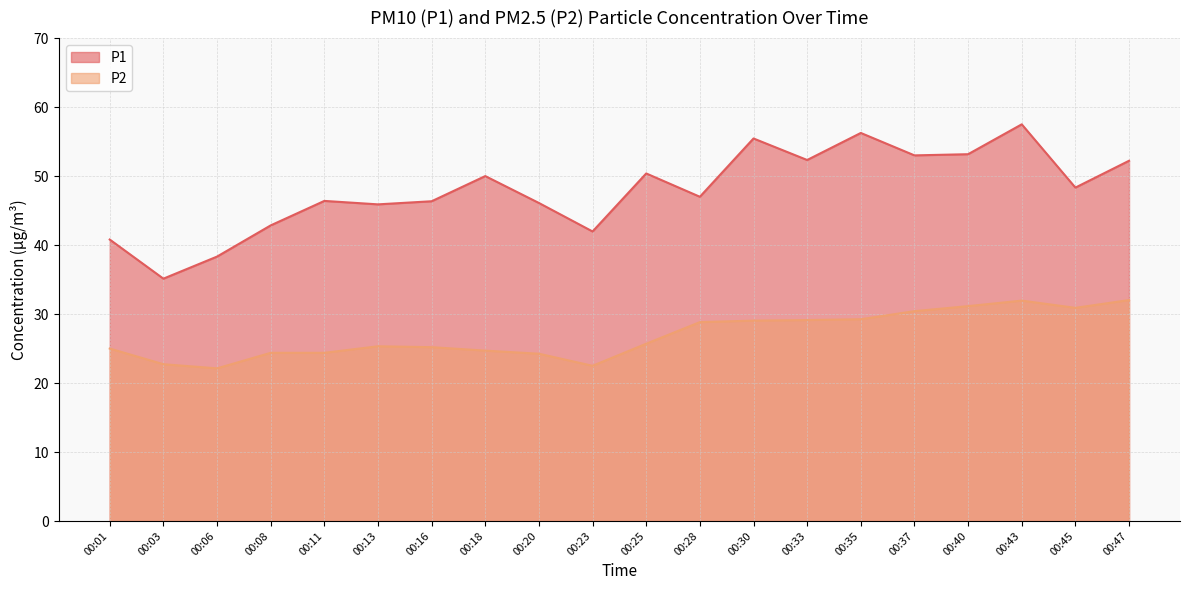

How many interior local valleys does the P2 series have?

3